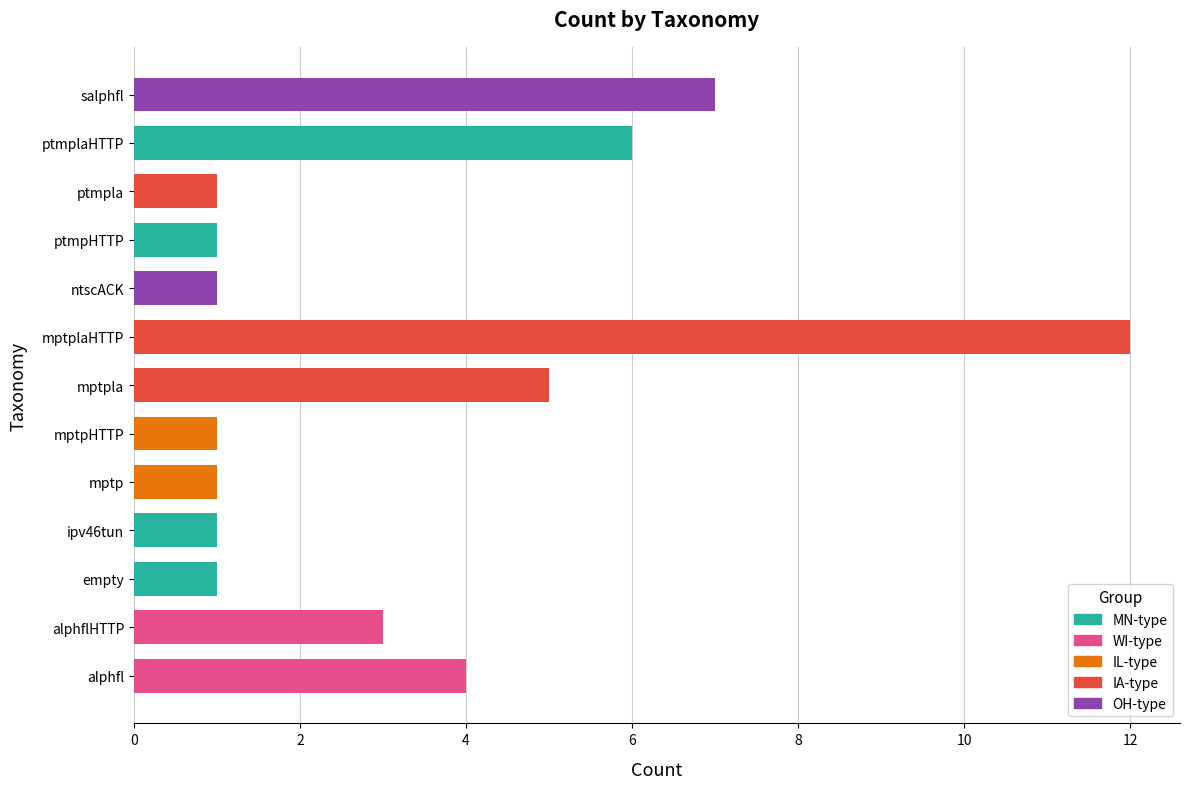

The chart shows a value of 1 at empty. True or false?

True